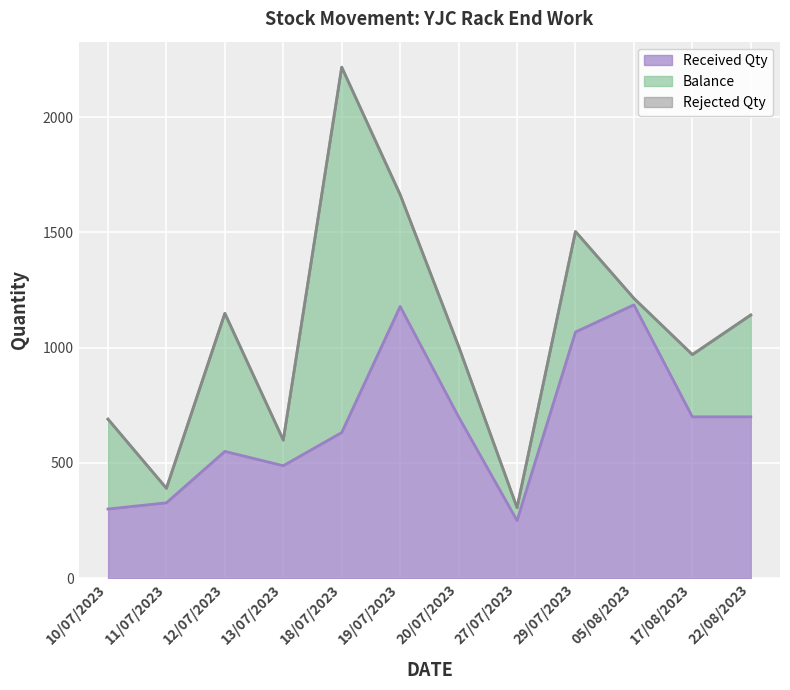

At which category is the sum across all series the highest?

18/07/2023